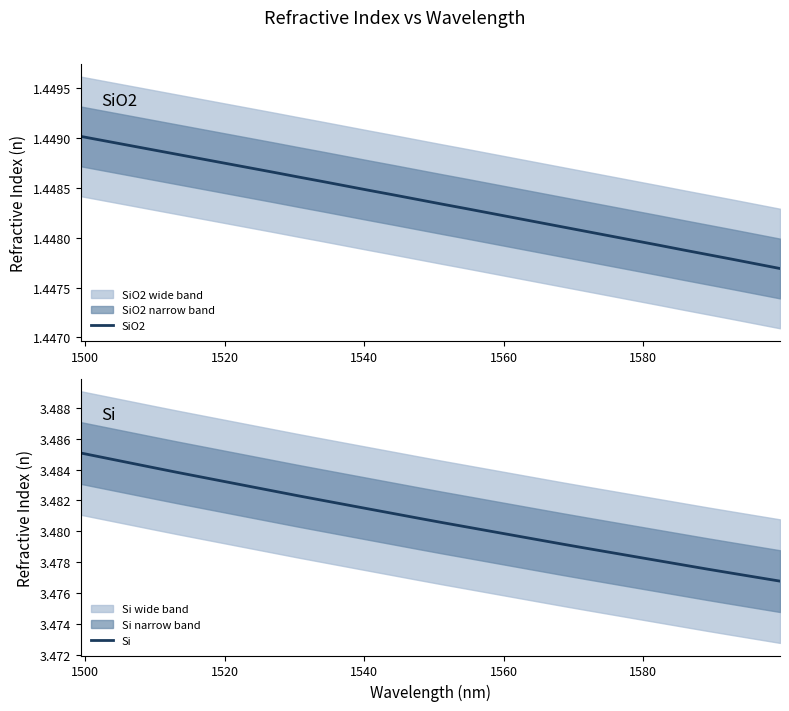

What is the highest value of the Si series?

3.5